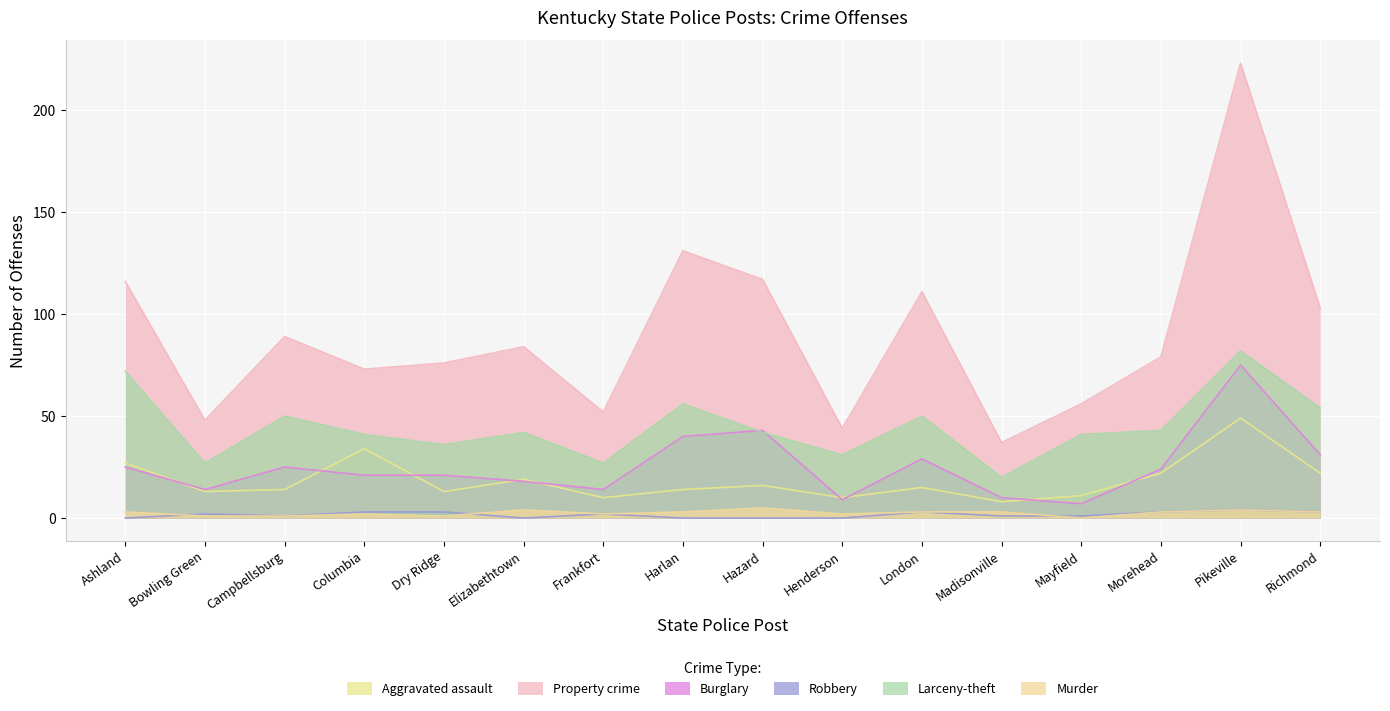

What position from the left is Campbellsburg?

3